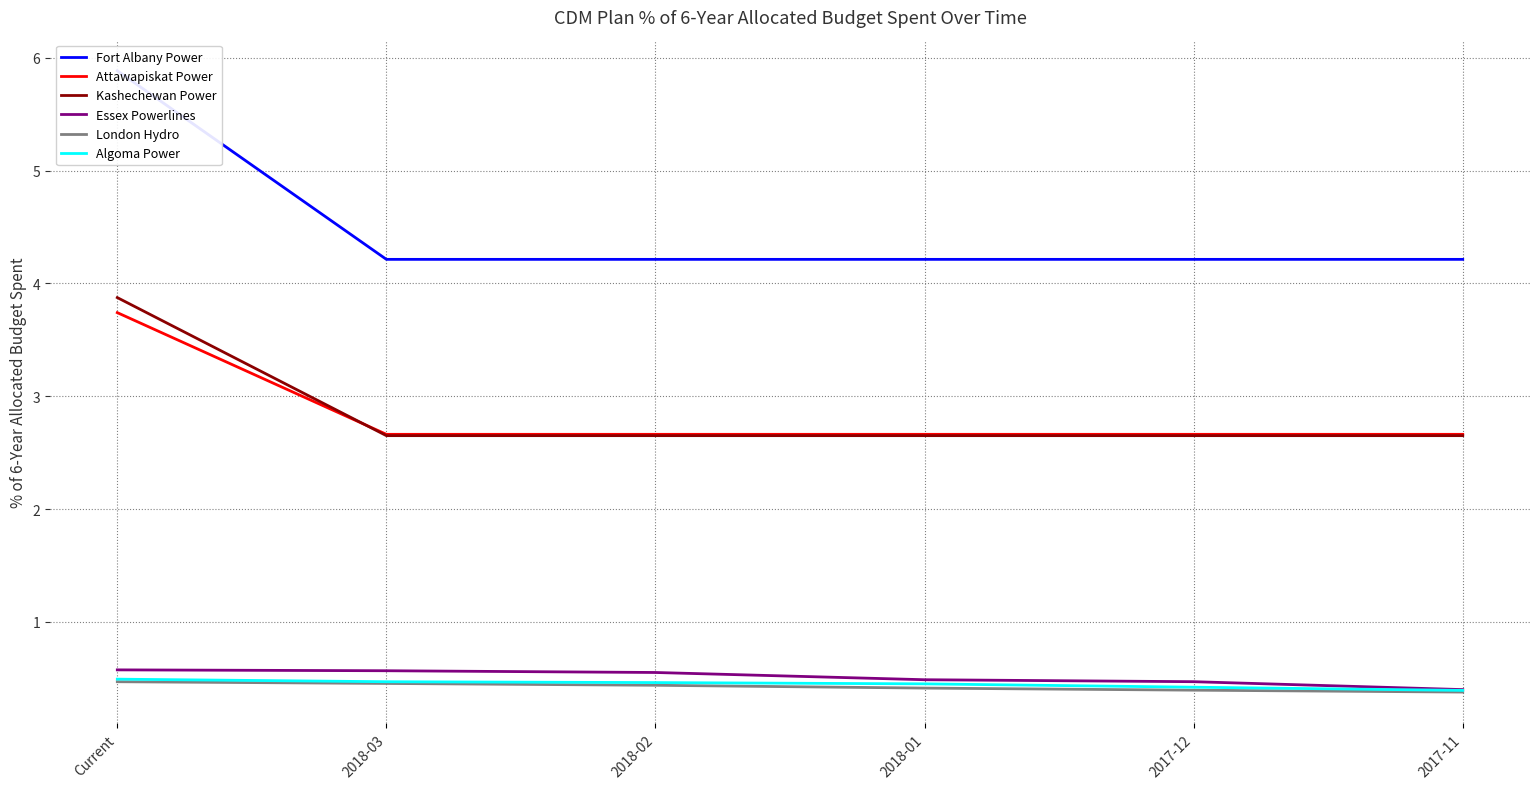

What are all the series names shown in the legend?

Fort Albany Power, Attawapiskat Power, Kashechewan Power, Essex Powerlines, London Hydro, Algoma Power